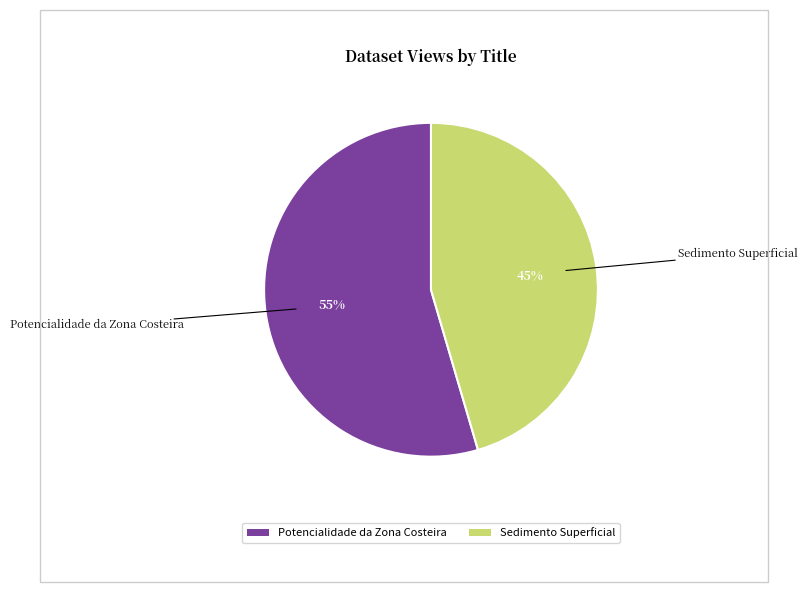

Which slice is the largest?

Potencialidade da Zona Costeira